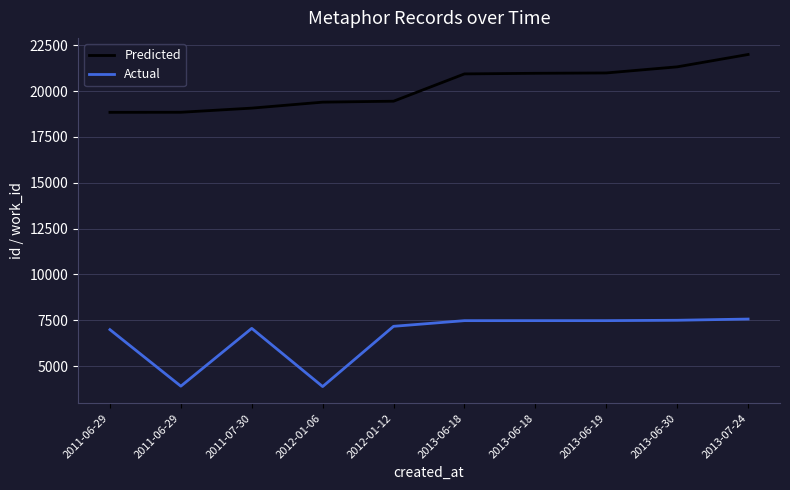

Which series has the widest spread of values?

Actual